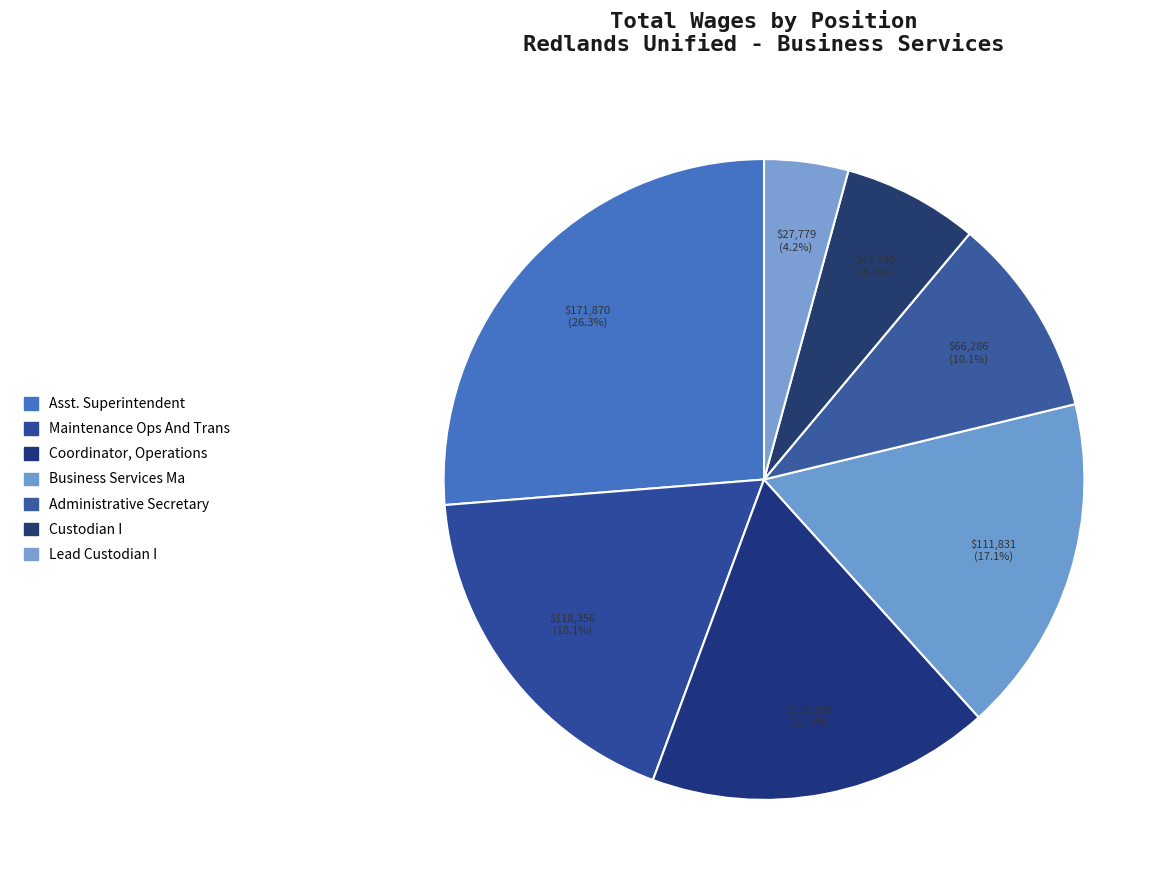

What percentage is NOT represented by Asst. Superintendent?

73.7%